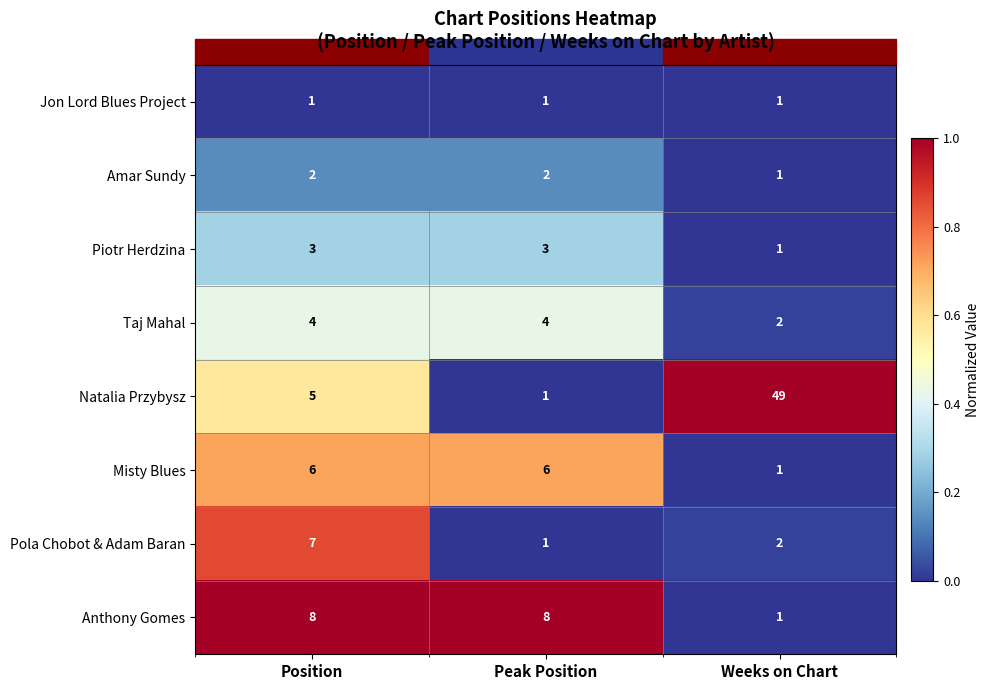

Count the number of categories in the chart.

3